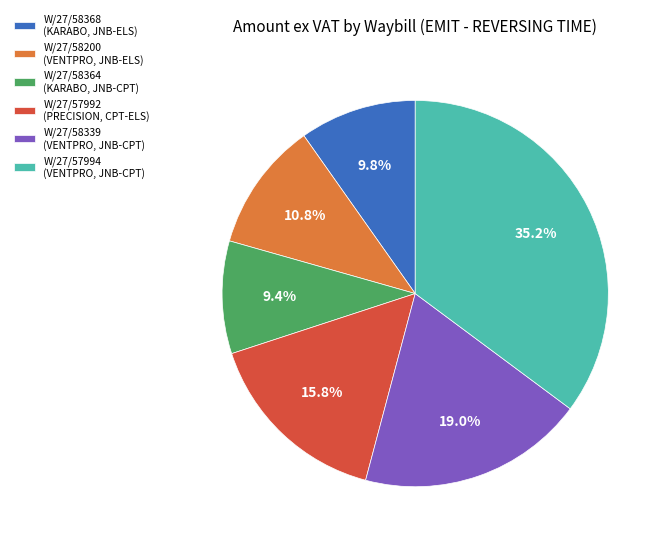

Between W/27/58364 (KARABO, JNB-CPT) and W/27/58339 (VENTPRO, JNB-CPT), which is larger?

W/27/58339 (VENTPRO, JNB-CPT)